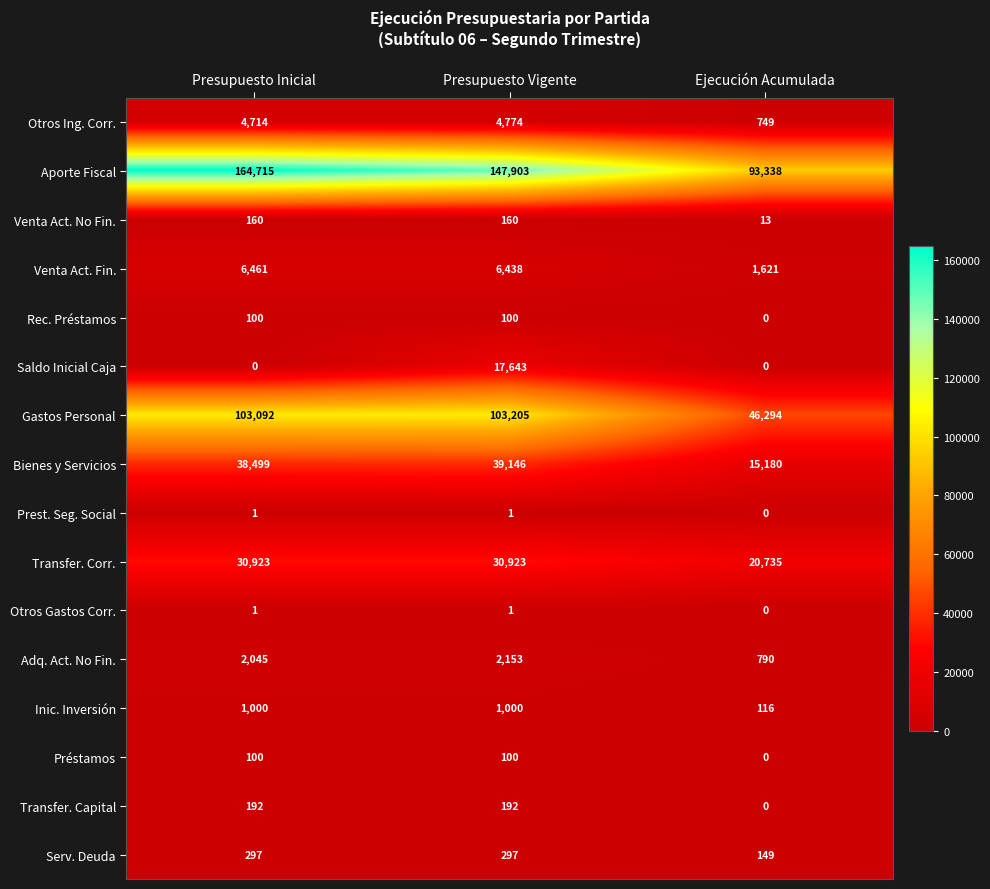

What is the spread (max minus min) of values at Ejecución Acumulada?

93338